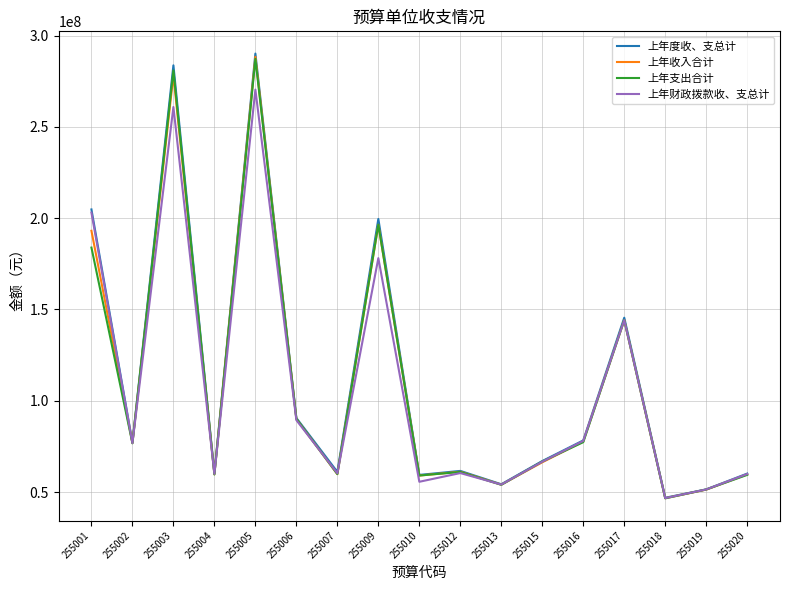

The 上年度收、支总计 series shows 69648443.3 at 255001. True or false?

False